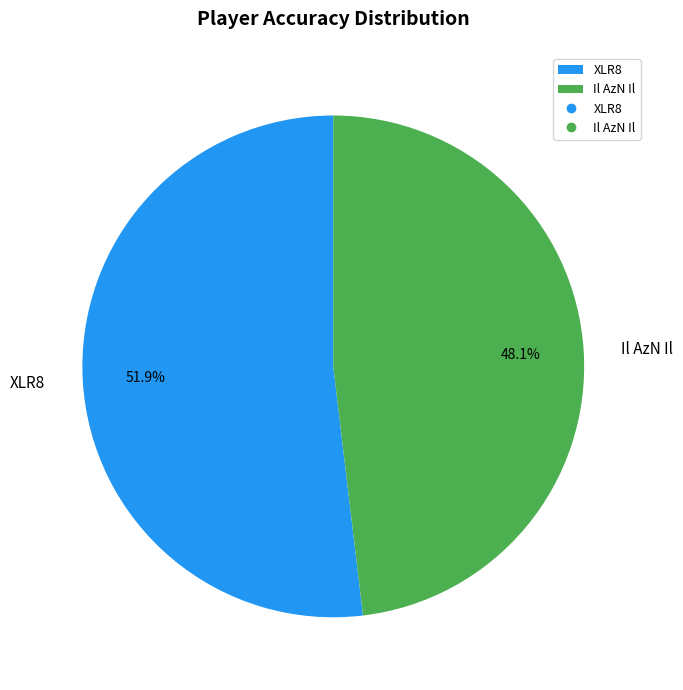

What percentage is NOT represented by XLR8?

48.1%